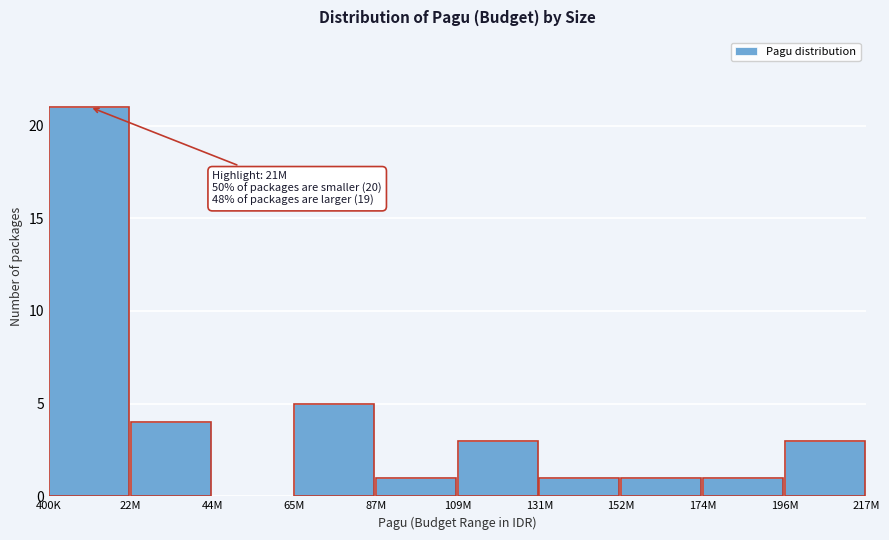

Reading left to right, list all the values displayed in this chart.

400K=21	22M=4	44M=0	65M=5	87M=1	109M=3	131M=1	152M=1	174M=1	196M=3